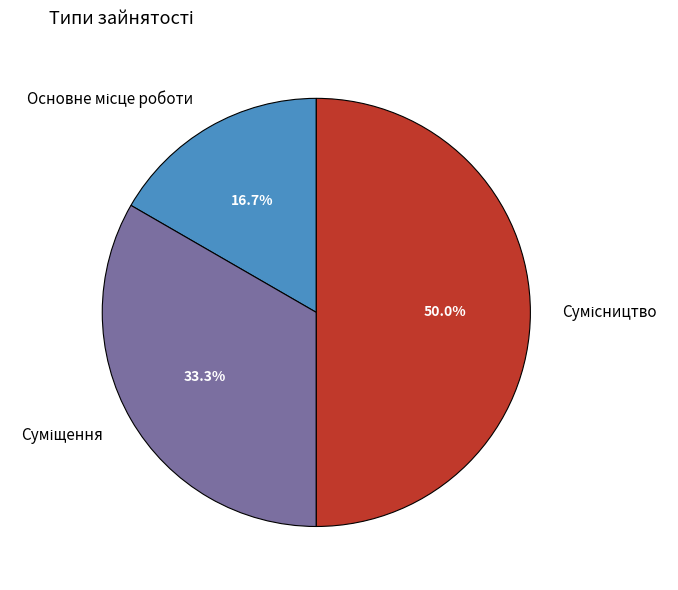

Is there a majority slice in this chart?

No